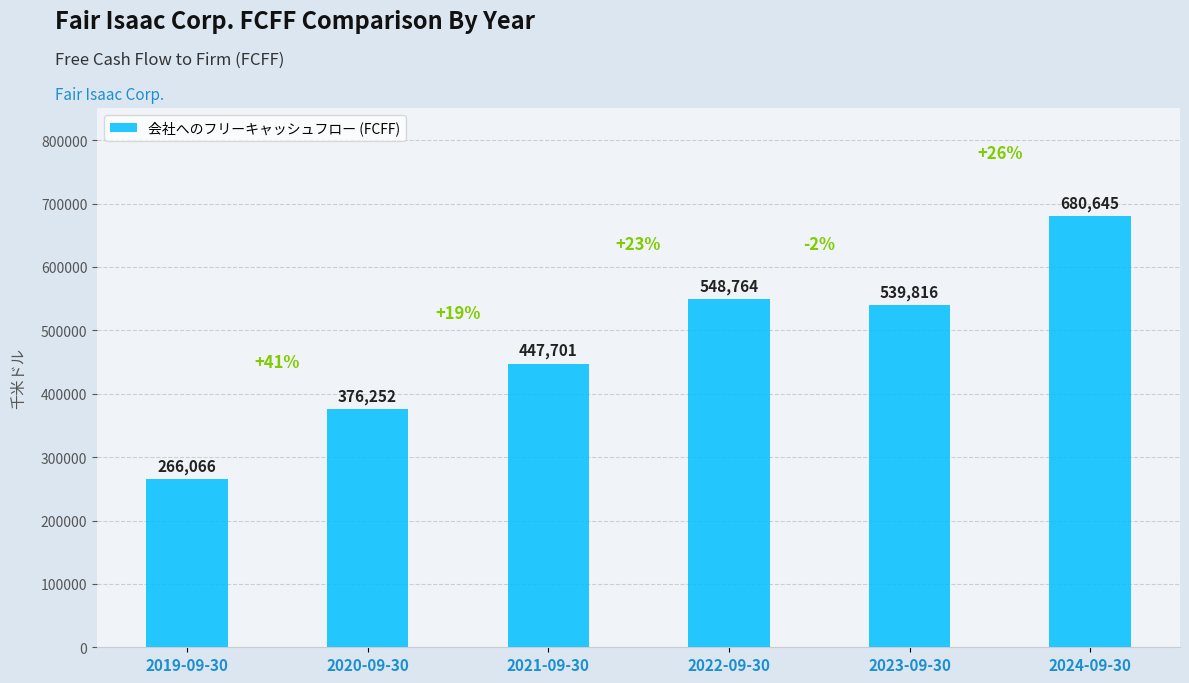

How many values are below 539816?

3